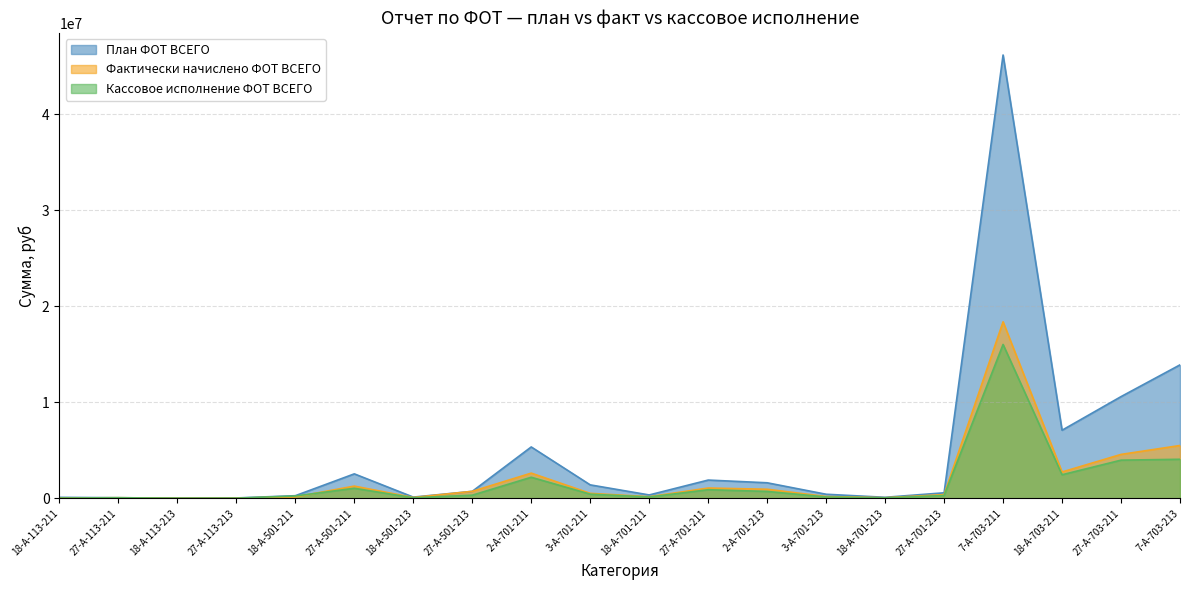

At which category does План ФОТ ВСЕГО reach its first local peak?

27-А-501-211